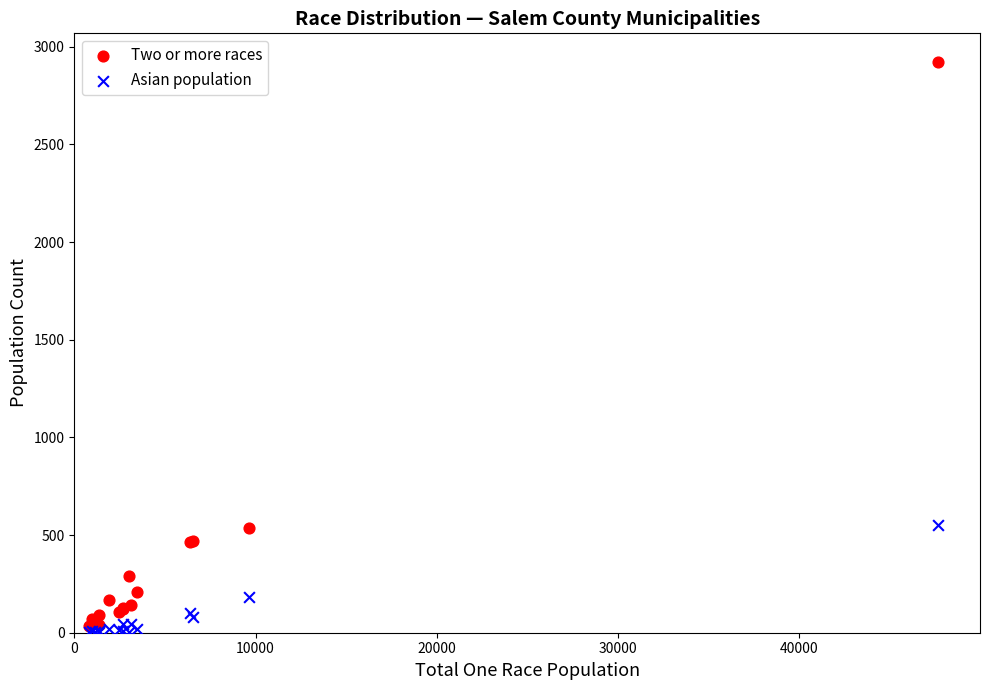

What are all the series names shown in the legend?

Two or more races, Asian population